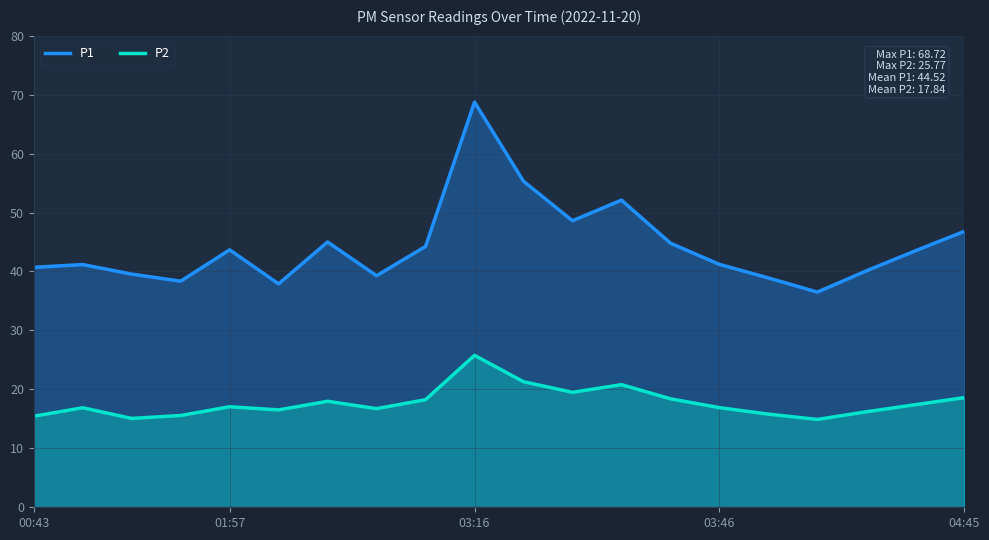

Between 6 and 8, which series saw the biggest shift?

P1